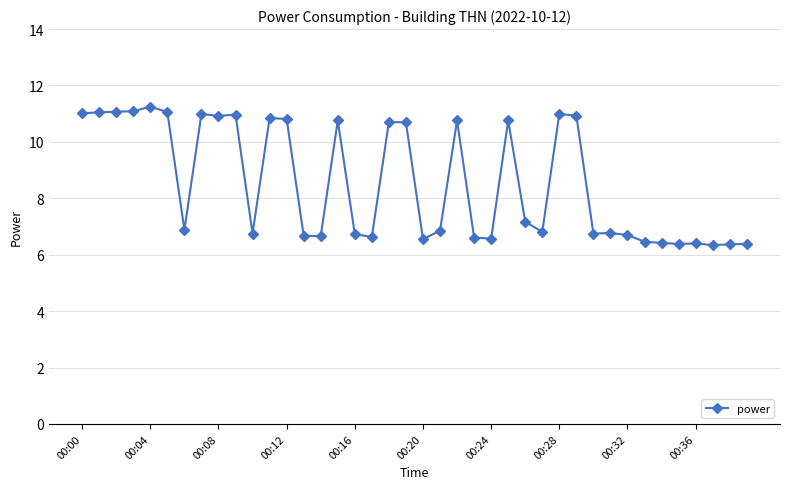

True or false: there are more than 0 points higher than both neighbors.

True